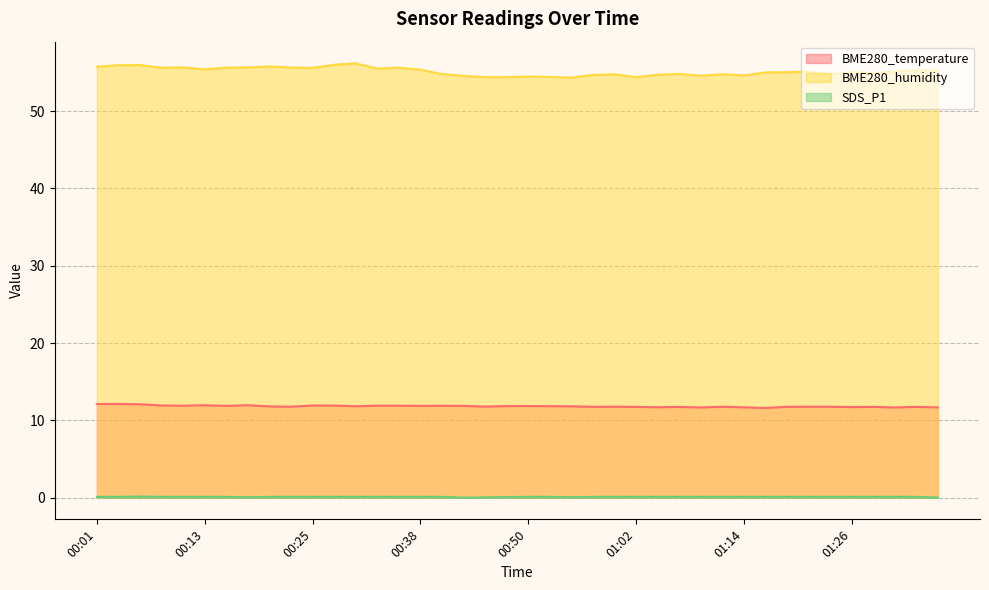

True or false: BME280_temperature and BME280_humidity cross at least once.

False